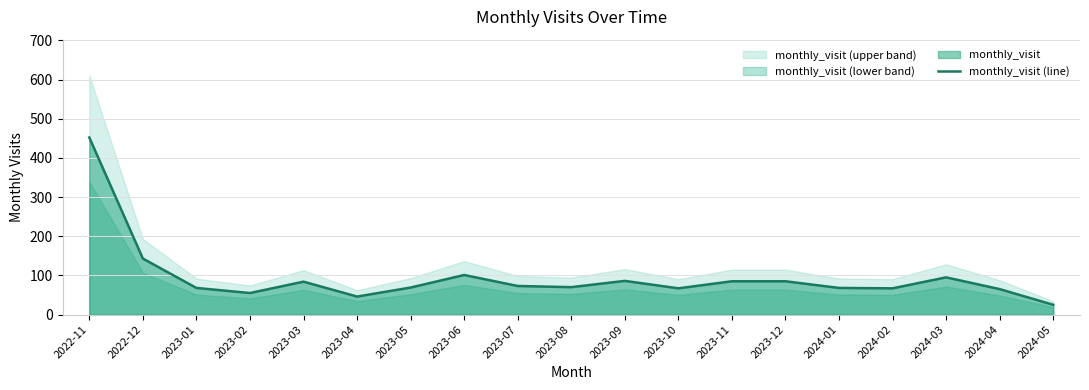

What is the sum of all values?

1804